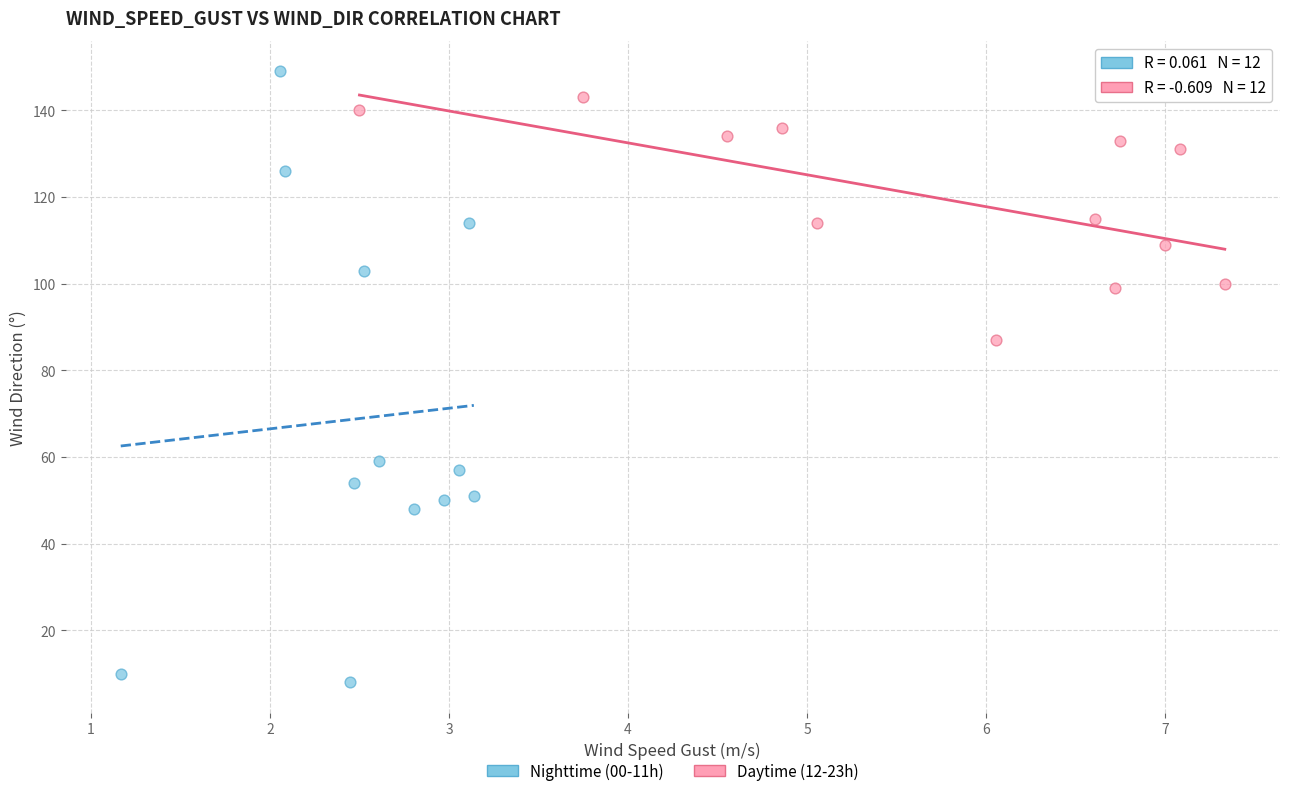

Which series reaches the minimum Y coordinate?

Nighttime (00-11h)